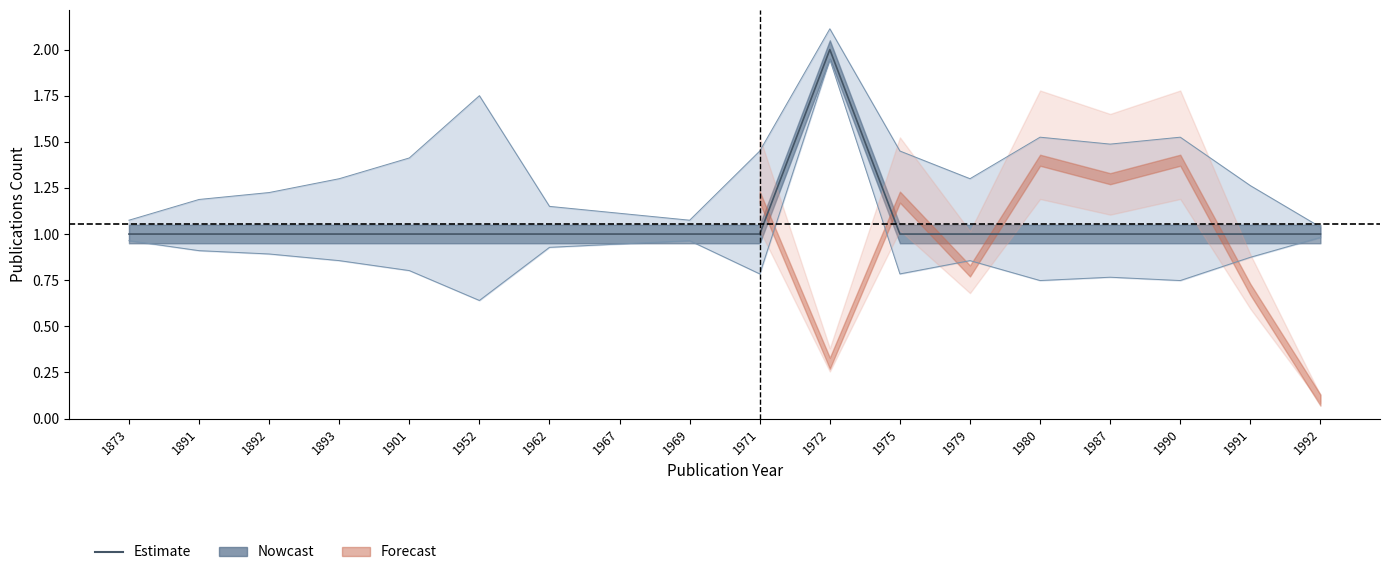

Reading right to left, transcribe all the data shown in this chart.

1992=1	1991=1	1990=1	1987=1	1980=1	1979=1	1975=1	1972=2	1971=1	1969=1	1967=1	1962=1	1952=1	1901=1	1893=1	1892=1	1891=1	1873=1